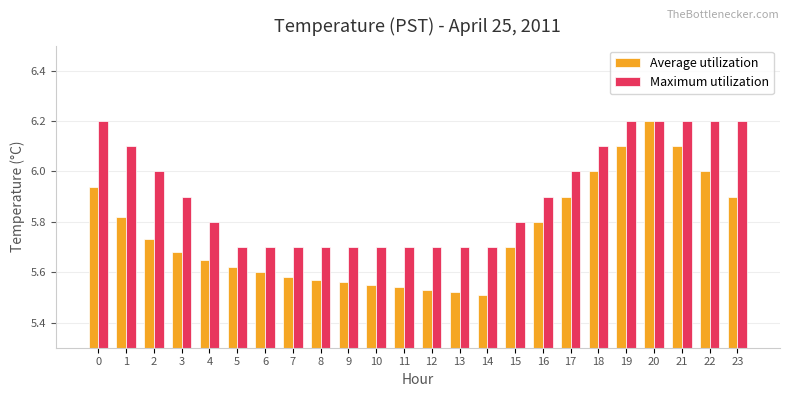

List the series in order of their overall mean, highest first.

Maximum utilization, Average utilization